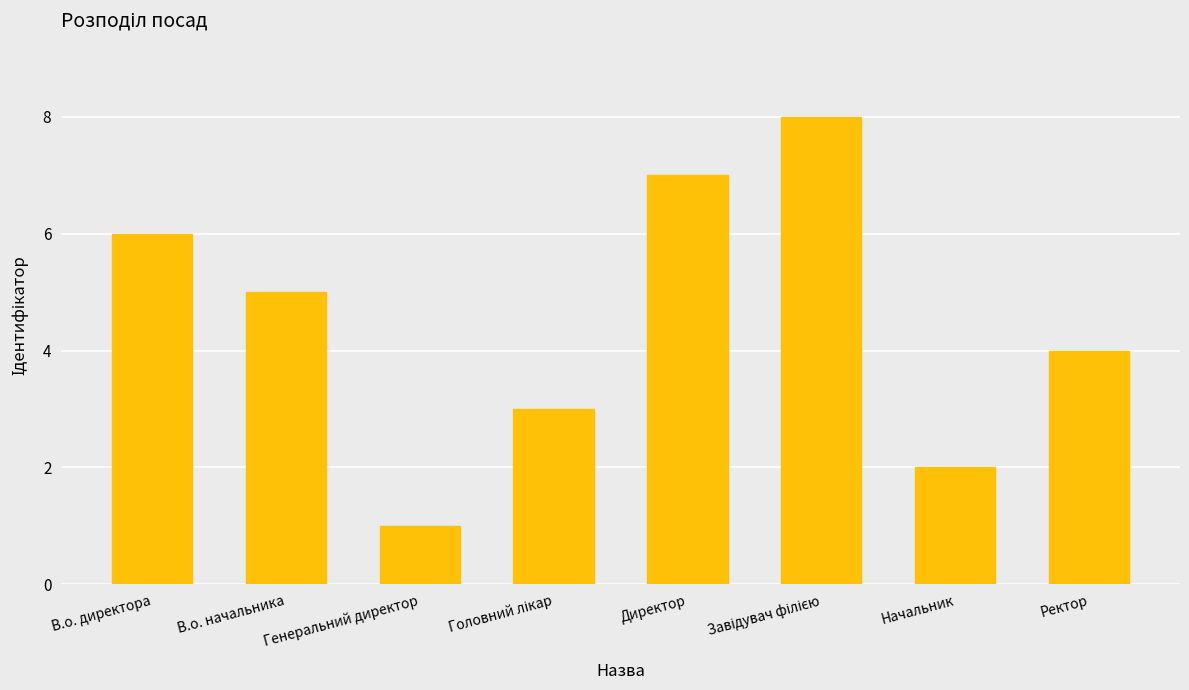

What is the label of the 8th bar from the left?

Ректор